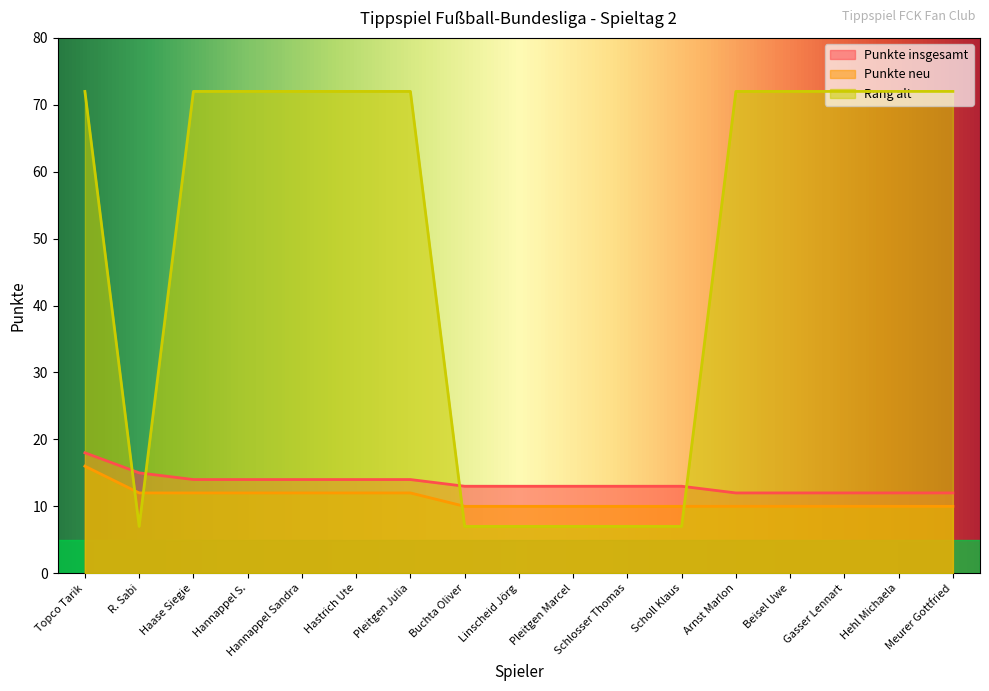

Reading left to right, transcribe all the data shown in this chart.

Punkte insgesamt: 18	15	14	14	14	14	14	13	13	13	13	13	12	12	12	12	12
Punkte neu: 16	12	12	12	12	12	12	10	10	10	10	10	10	10	10	10	10
Rang alt: 72	7	72	72	72	72	72	7	7	7	7	7	72	72	72	72	72